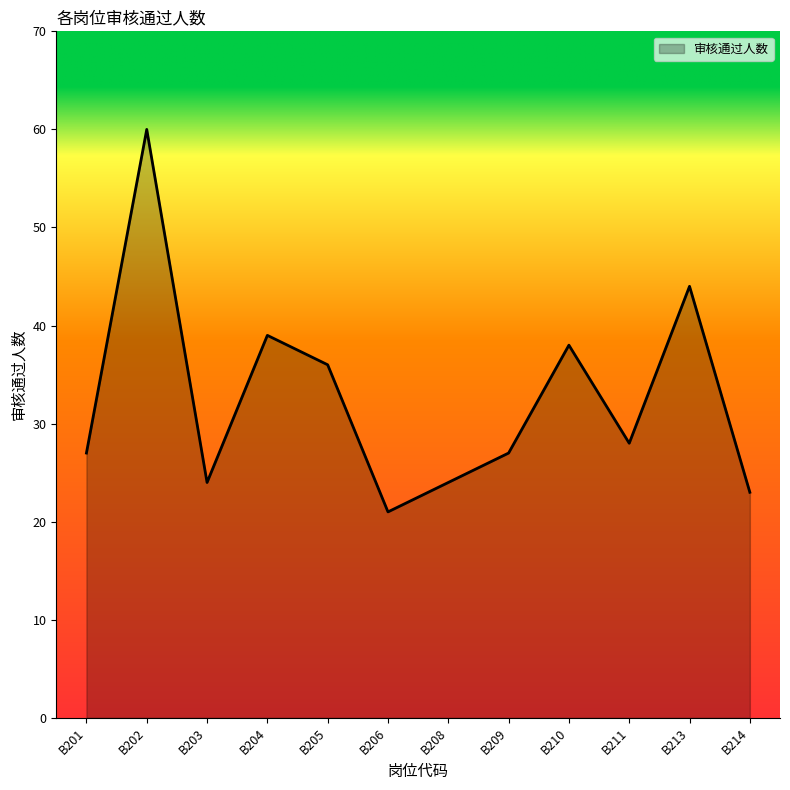

True or false: the data shows 64 at B213.

False